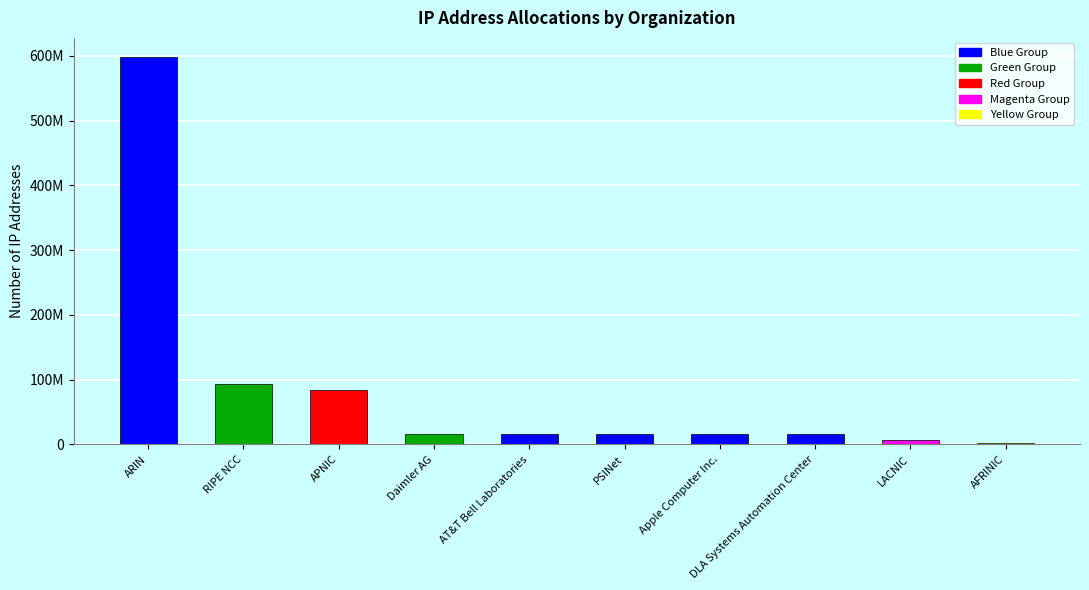

What is the smallest value displayed?

2366480